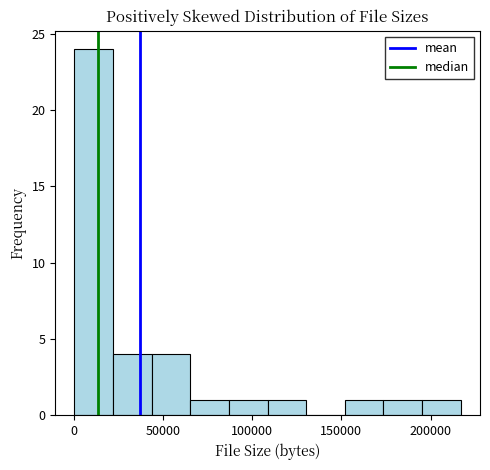

What is the height of the bar covering 85000 to 110000 on the x-axis? Neither the bar edges nor the heights are printed on the chart, so give them approximately, as read against the axes.

1